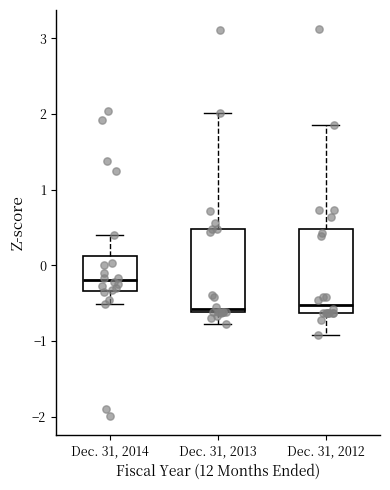

Reading left to right, read every box against the y-axis: the position of its median line, the range the box covers, and the ends of its whiskers. The values are not printed on the chart, so give them approximately, as read against the axis.

Dec. 31, 2014: median -0.2, box -0.3 to 0.1, whiskers -0.5 to 0.4
Dec. 31, 2013: median -0.6 (just above the box's lower edge), box -0.6 to 0.5, whiskers -0.8 to 2.0
Dec. 31, 2012: median -0.5, box -0.6 to 0.5, whiskers -0.9 to 1.9